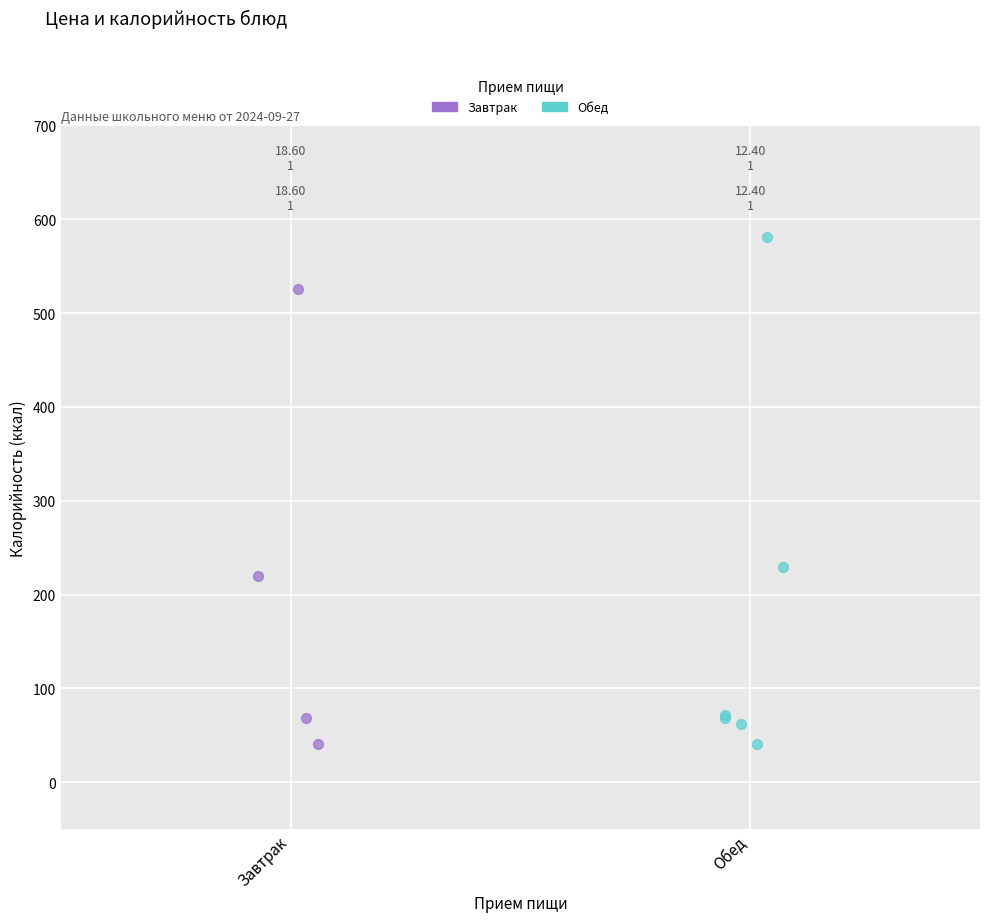

Which series has the widest spread of Y values?

Обед